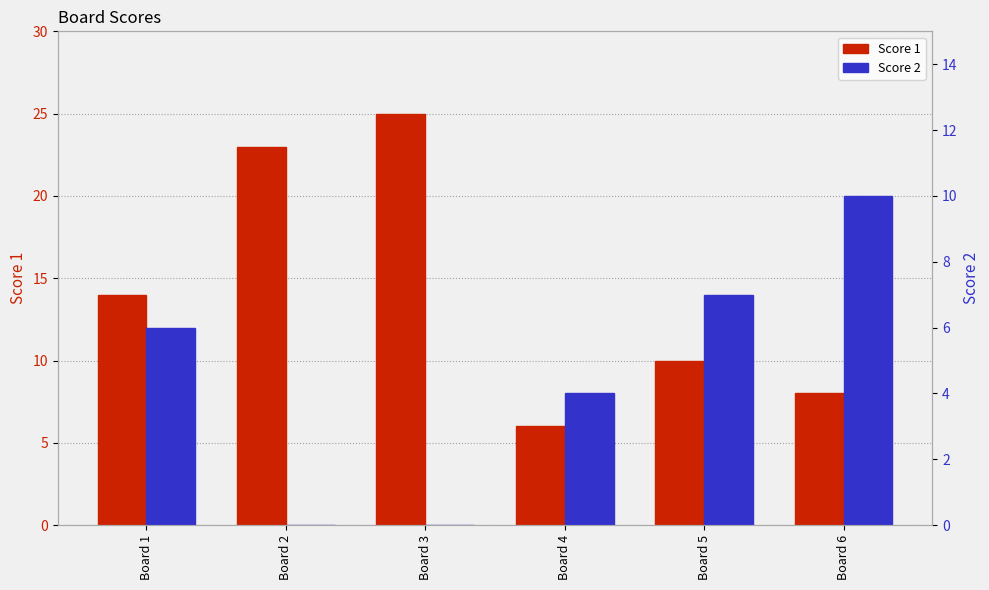

How many data points in Score 2 are less than 6?

3